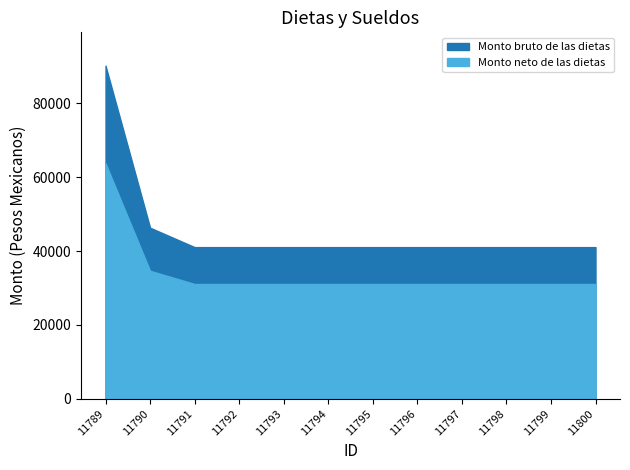

How many categories are shown in the chart?

12